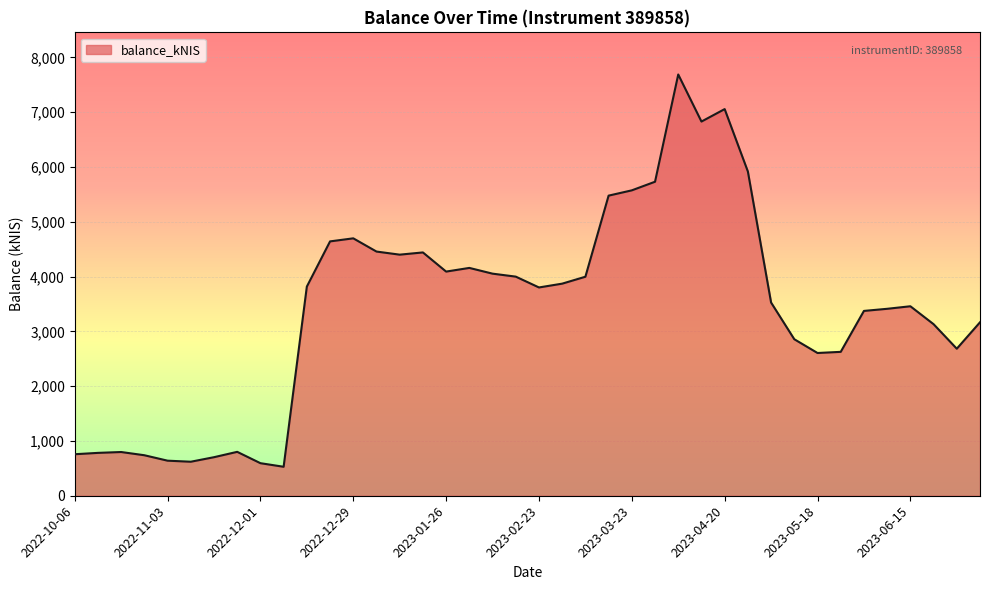

What is the greatest value displayed?

7687.4